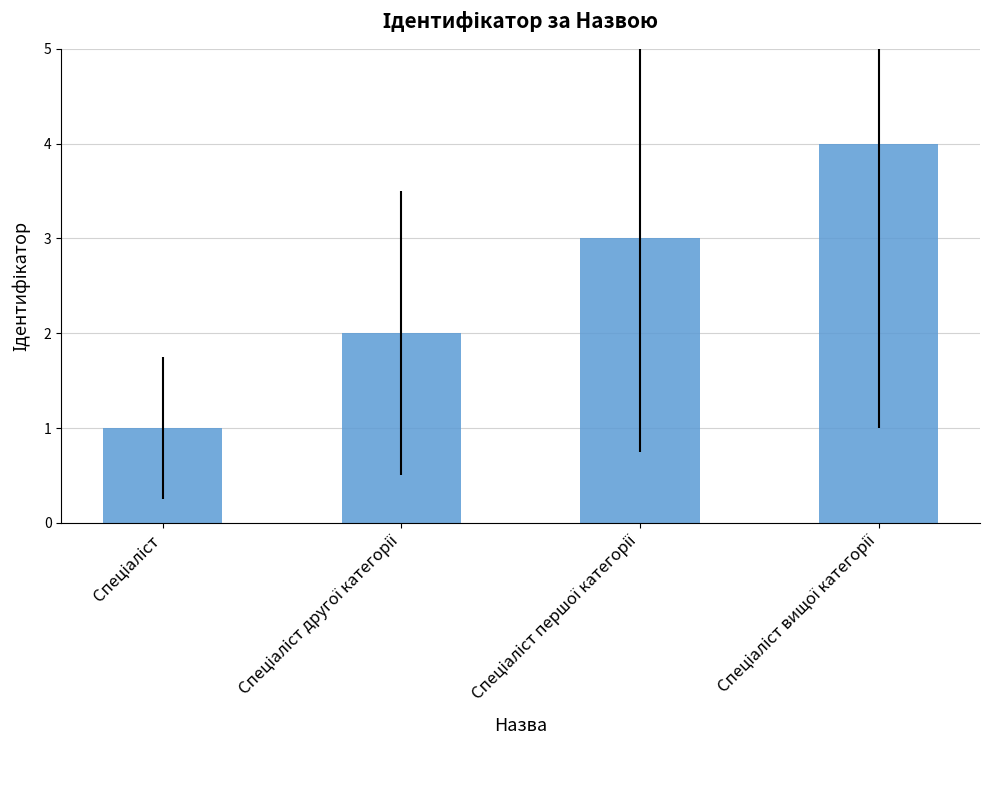

What is the difference between the maximum and minimum values?

3